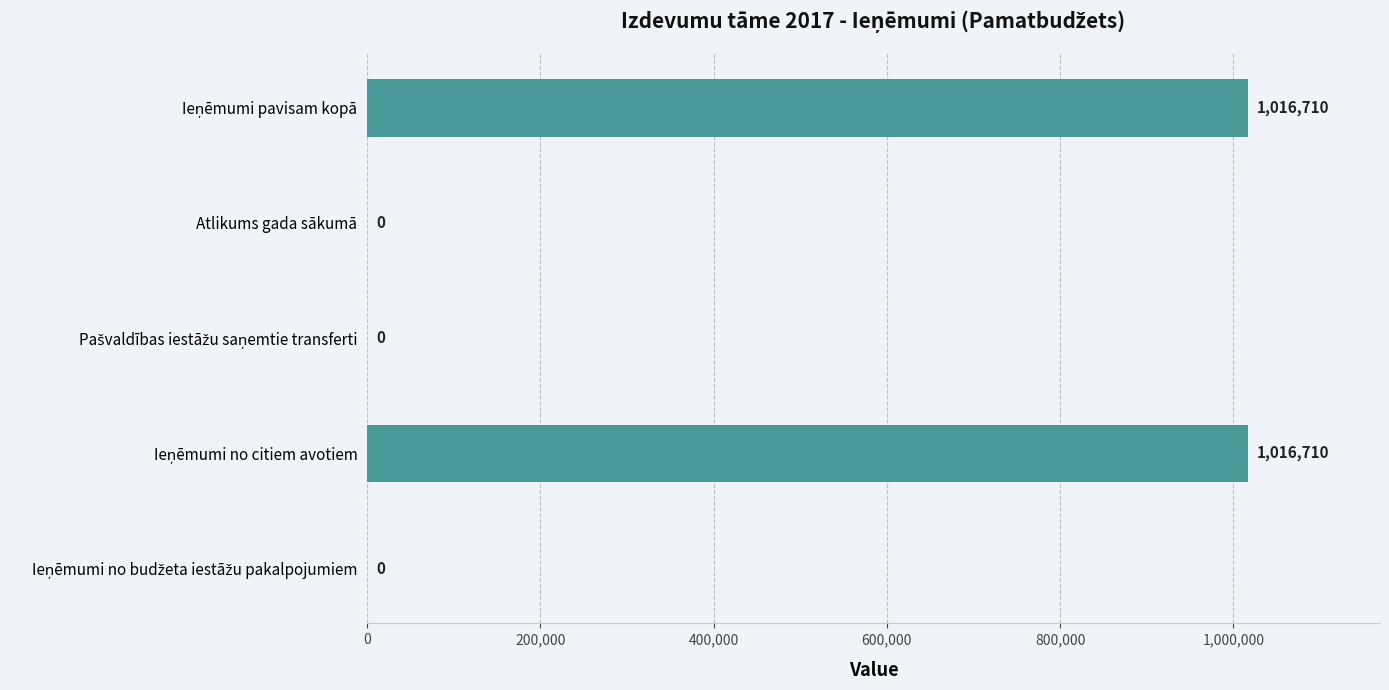

What is the sum of all values?

2033420